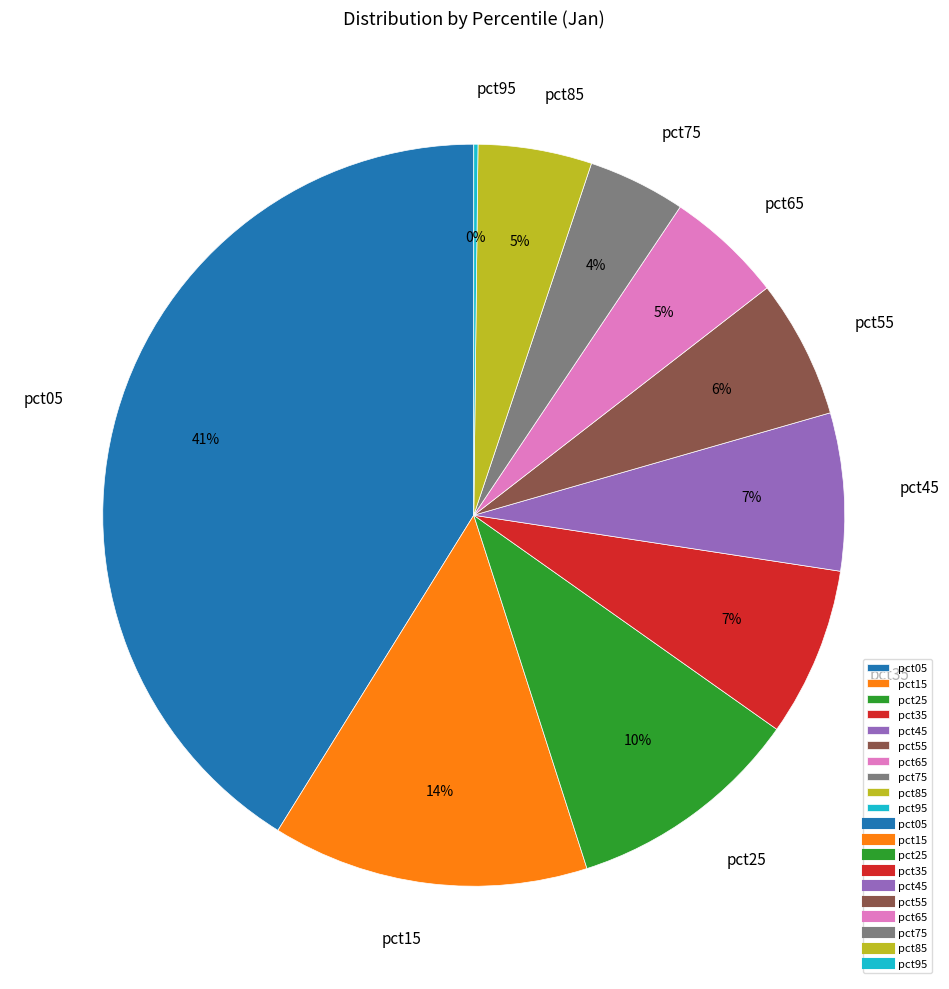

Which has a higher value, pct85 or pct75?

pct85